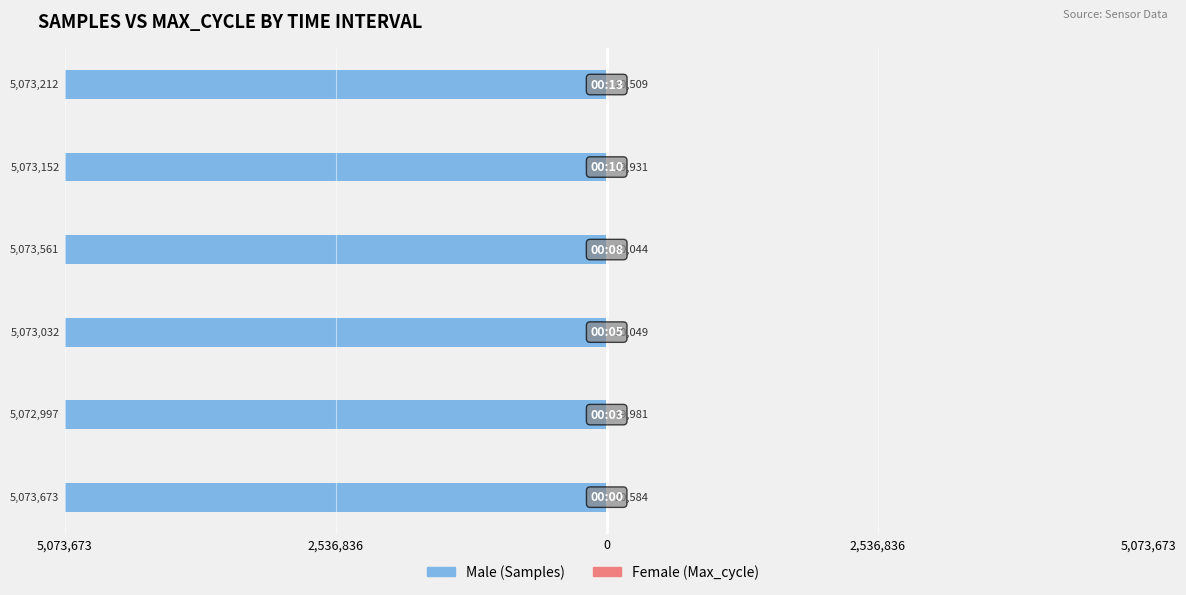

What is the value of the Male bar at the 6th from the left?

-5073212